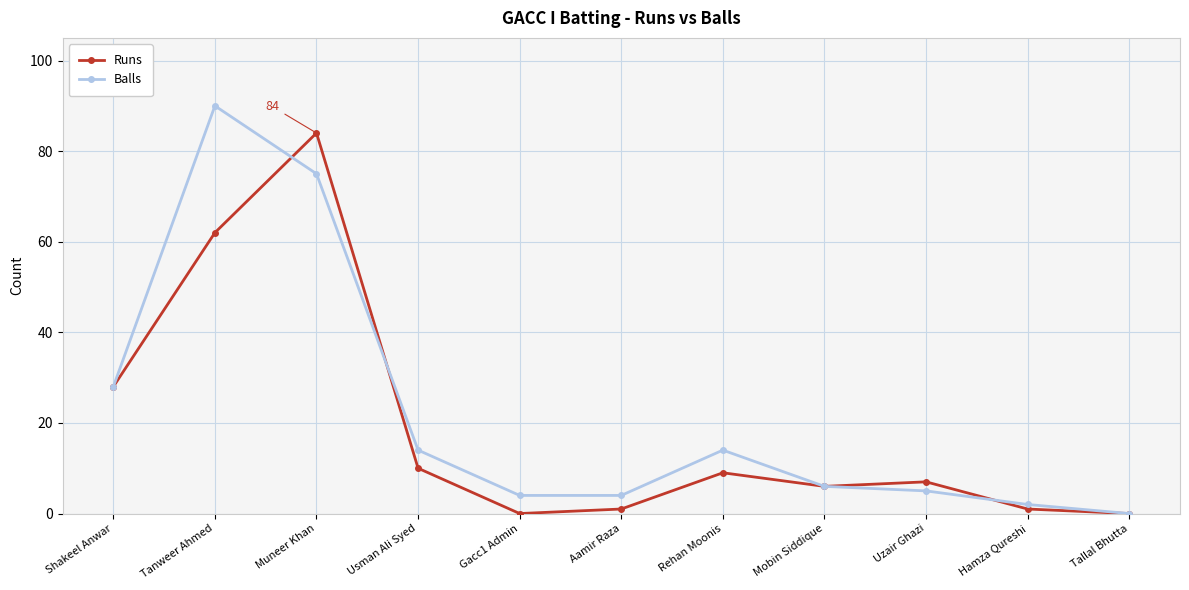

The Balls series shows 90 at Tanweer Ahmed. True or false?

True